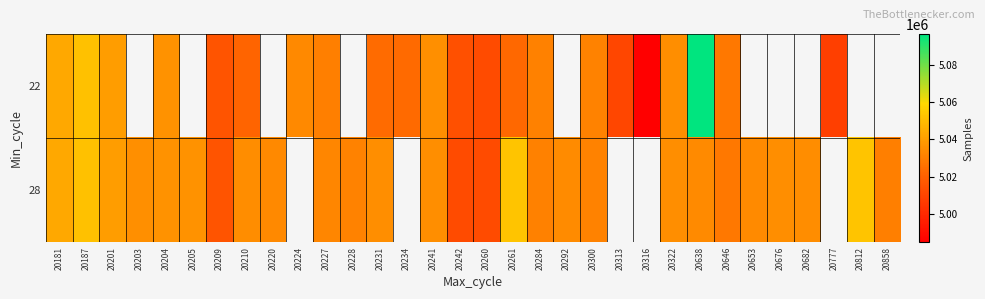

Which has a higher value, 20234 or 20187?

20187